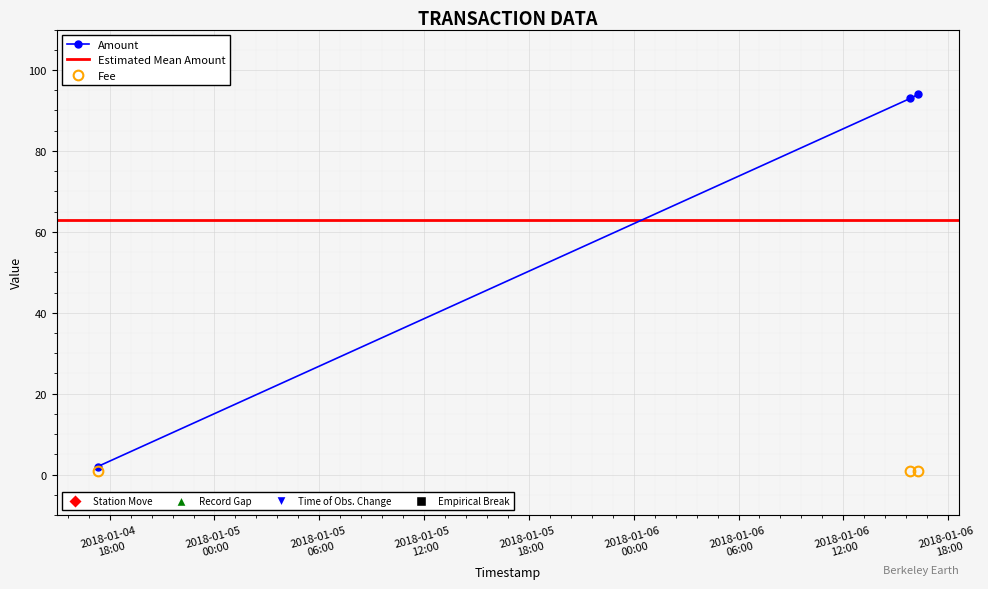

Which category has the highest value in the Fee series?

2018-01-06 16:17:02